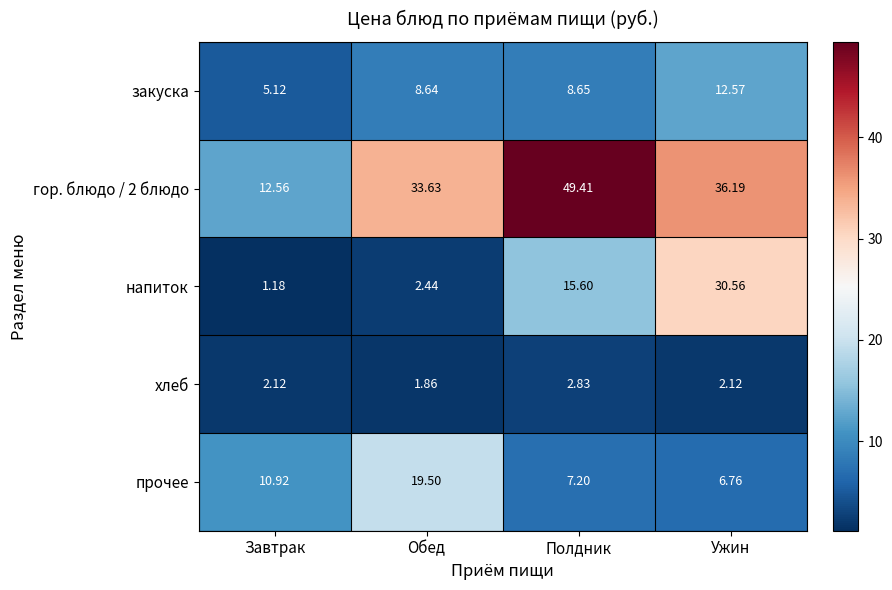

Between Завтрак and Ужин, which series saw the biggest shift?

напиток